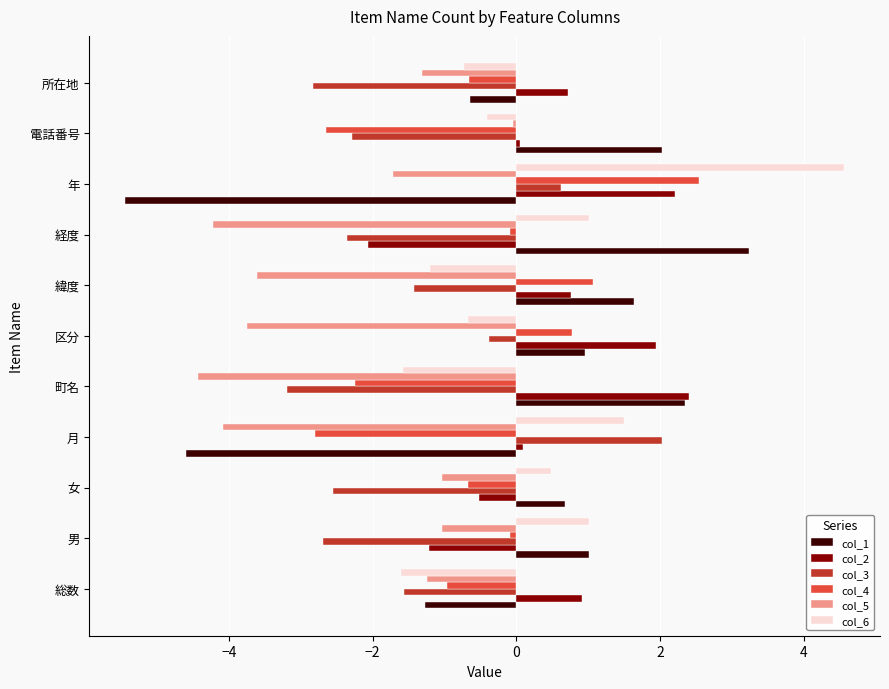

The value of col_2 at 町名 is 1.6. True or false?

False